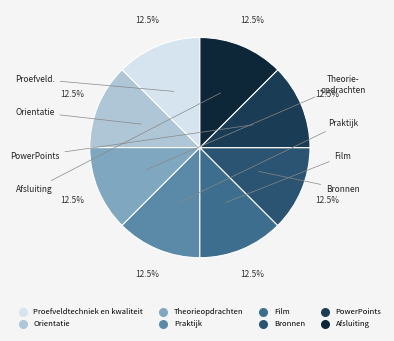

What percentage is NOT represented by PowerPoints?

87.5%